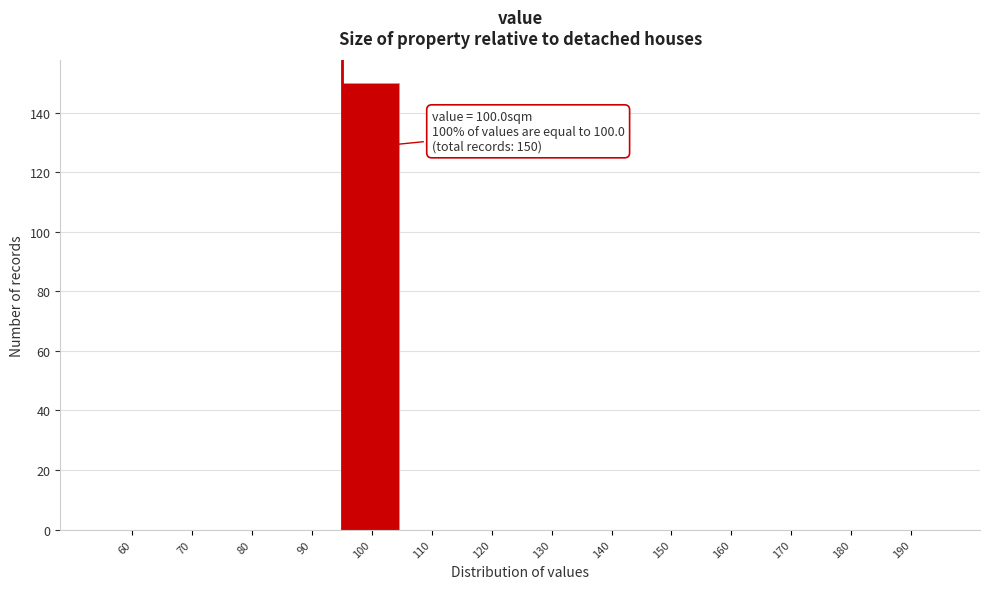

Reading left to right, extract all data points from this chart.

60=0	70=0	80=0	90=0	100=150	110=0	120=0	130=0	140=0	150=0	160=0	170=0	180=0	190=0